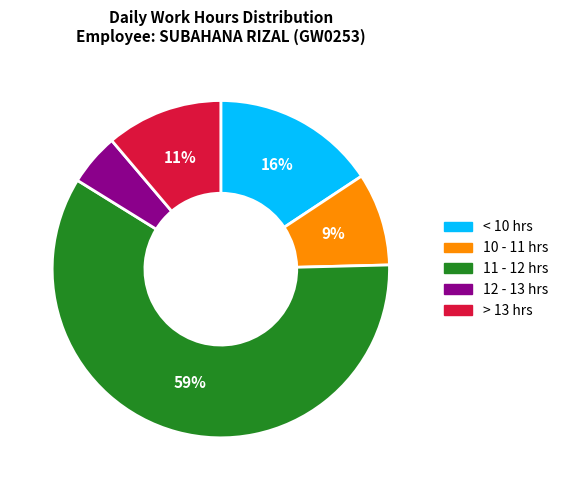

What percentage is the 11 - 12 hrs slice, to the nearest percent?

59%